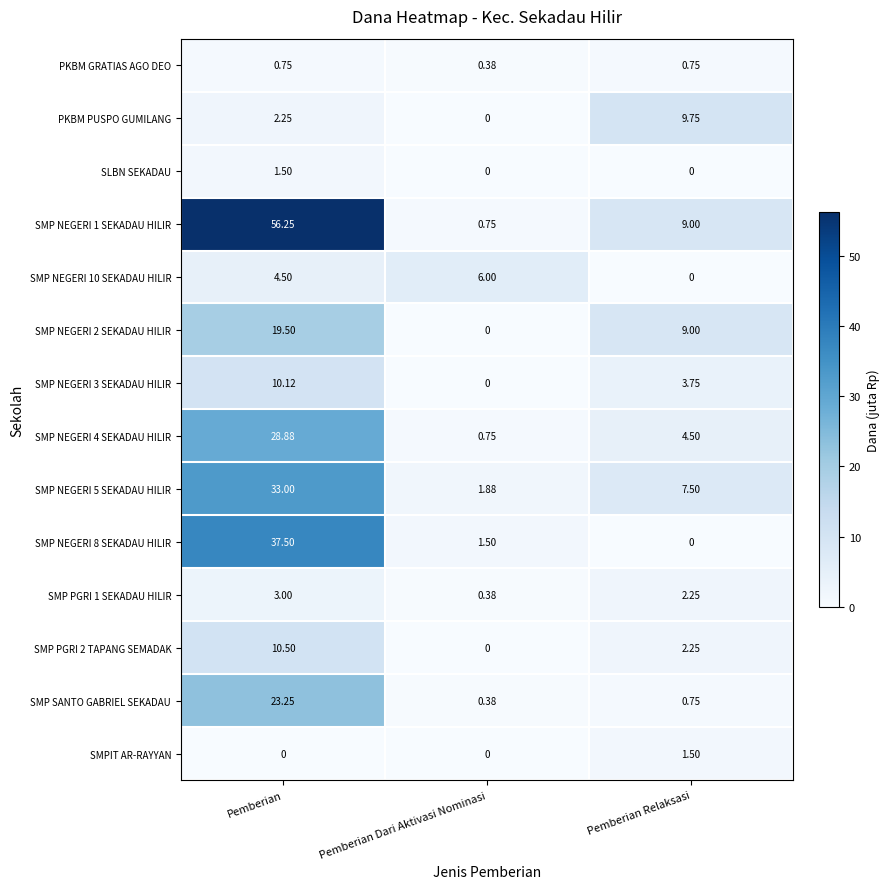

At which label is SMP NEGERI 4 SEKADAU HILIR closest to 14?

Pemberian Relaksasi